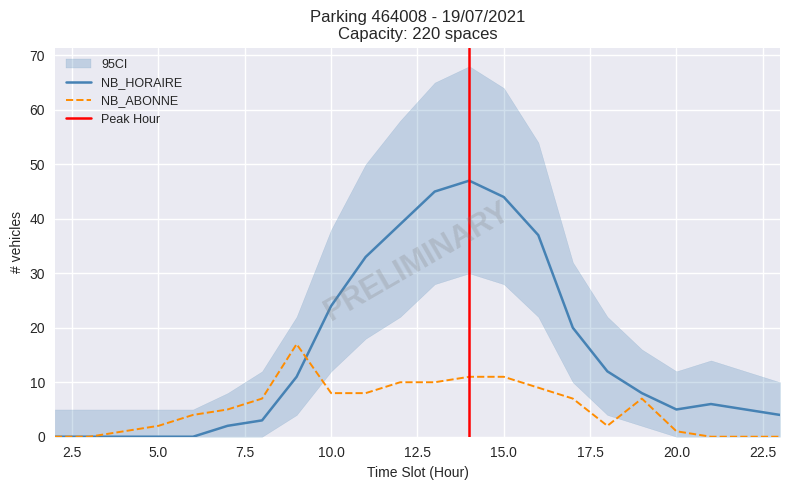

Which has a higher value, 22 or 14?

14